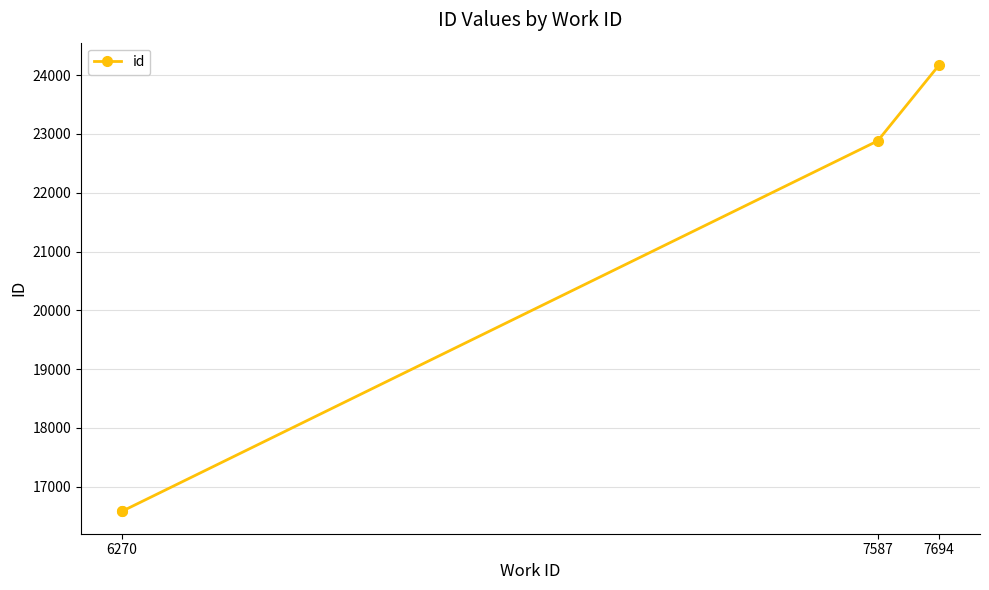

How many lines are shown in the chart?

1